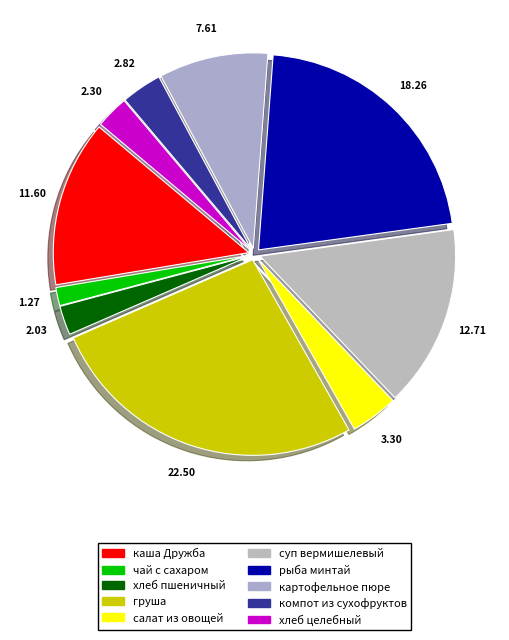

How many slices are in this pie chart?

10